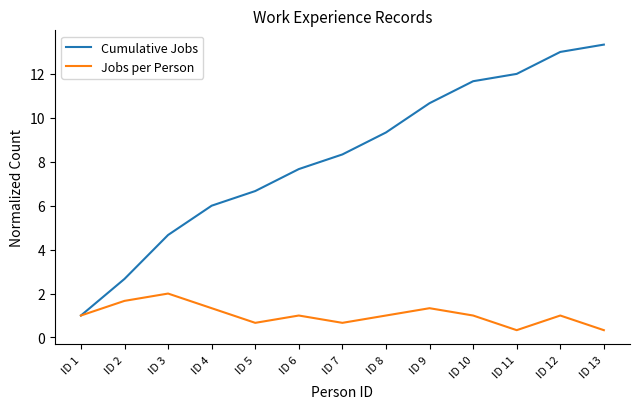

Which series has the largest range (max minus min)?

Cumulative Jobs